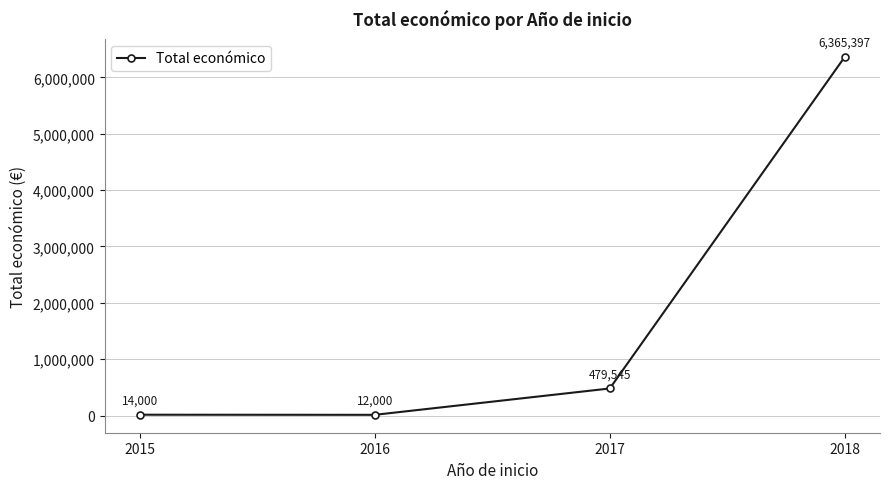

Reading left to right, extract all data points from this chart.

14000	12000	479545	6365397